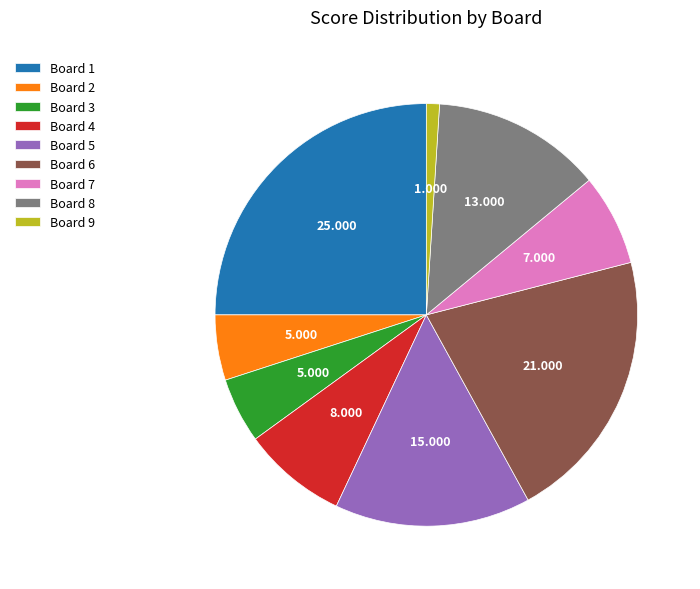

What is the ratio of the value at Board 4 to the value at Board 9?

8.0